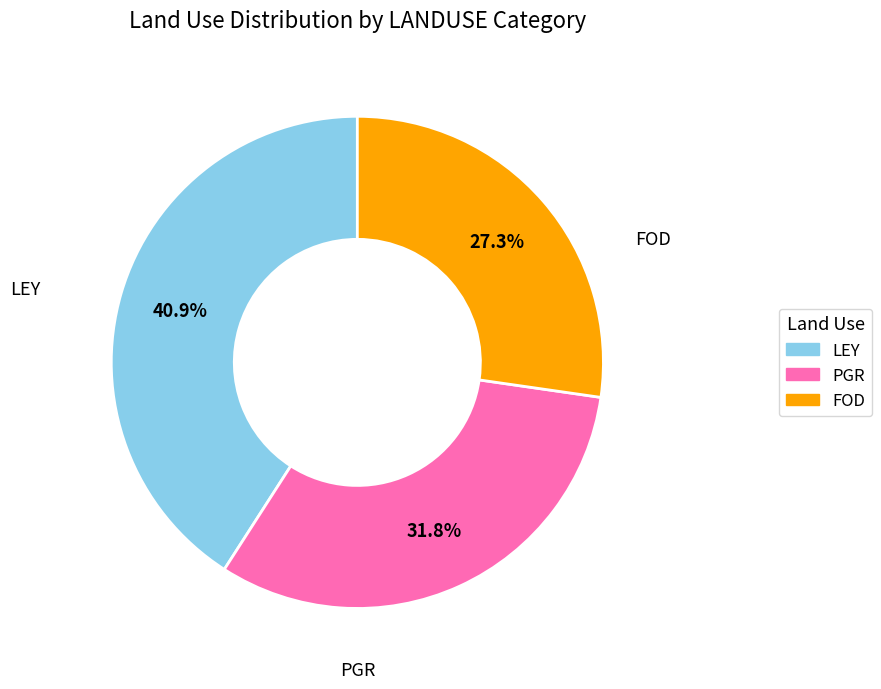

What percentage is the PGR slice, to the nearest percent?

32%